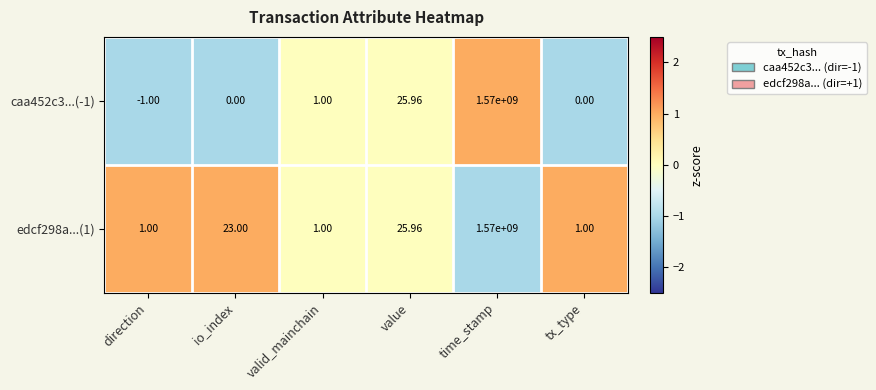

How many categories are shown in the chart?

6